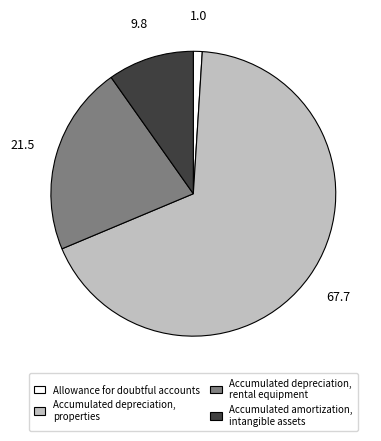

Is the sum of Accumulated depreciation, properties and Accumulated depreciation, rental equipment greater than half?

Yes